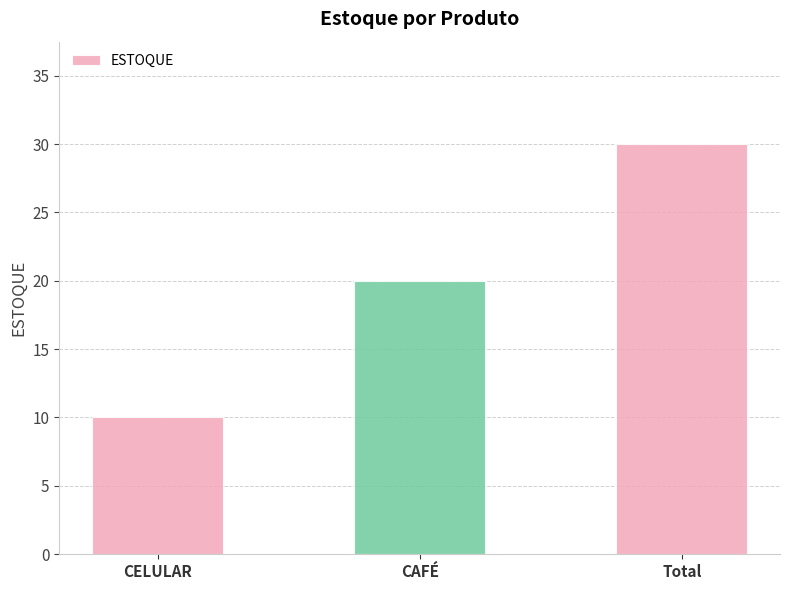

List the labels in order of value, largest first.

Total, CAFÉ, CELULAR